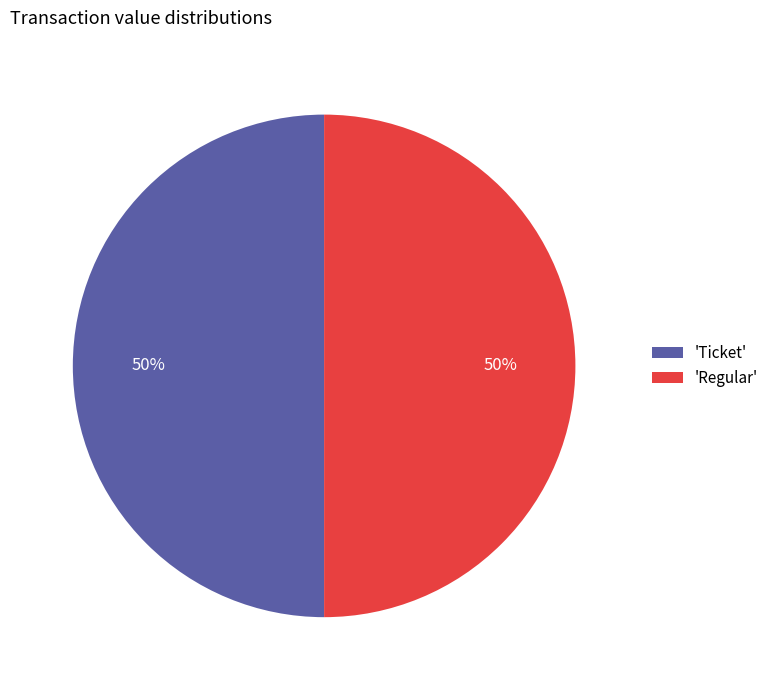

Is the sum of 'Regular' and 'Ticket' greater than half?

Yes